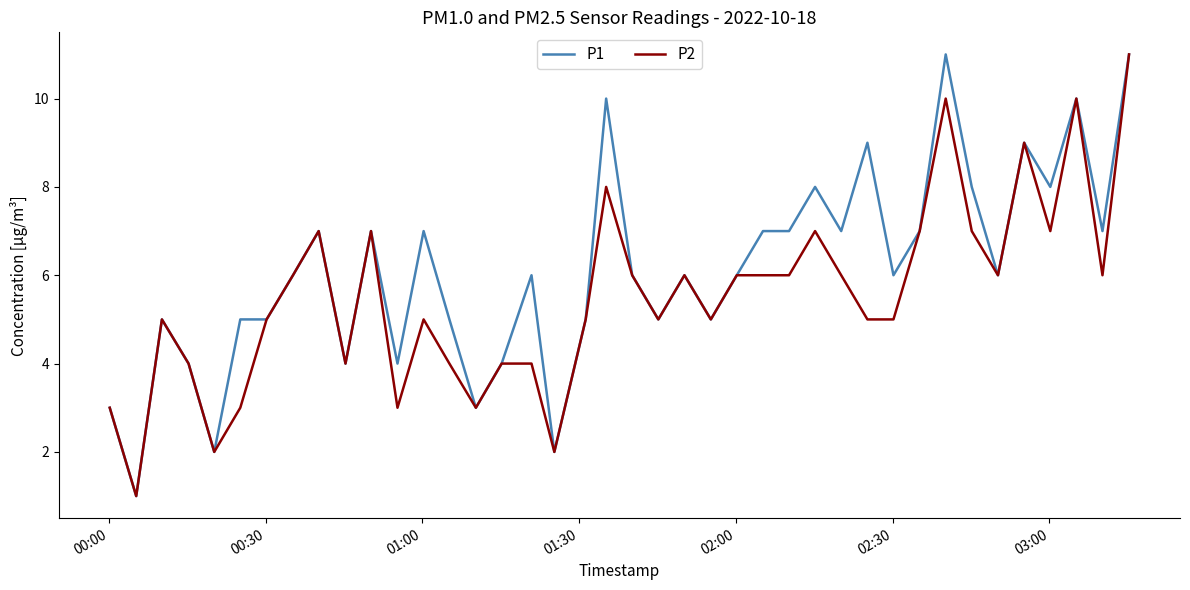

Which series has the largest total across all categories?

P1